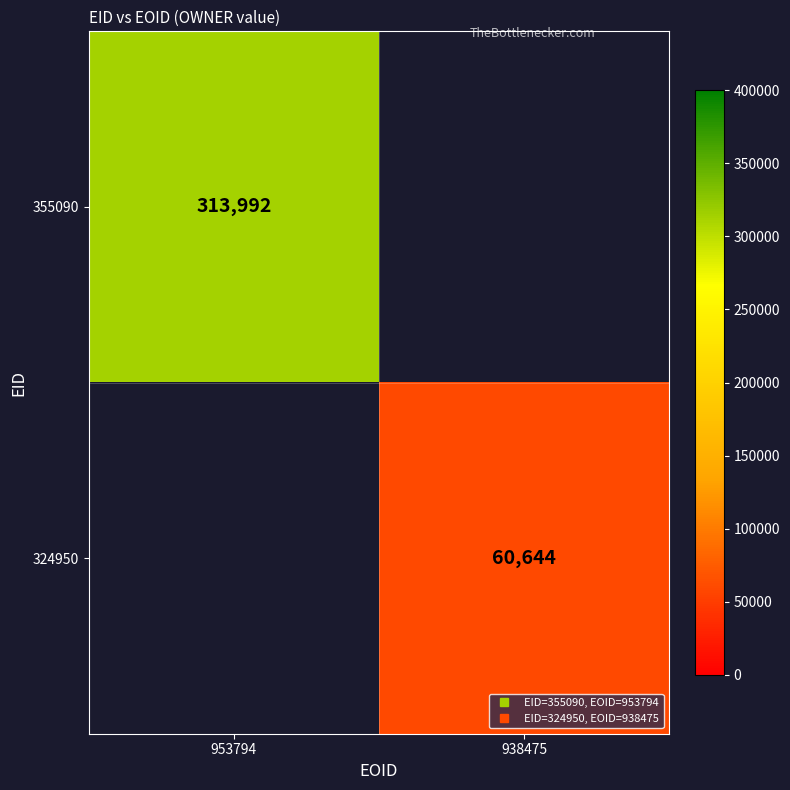

Which series has the largest total across all categories?

355090